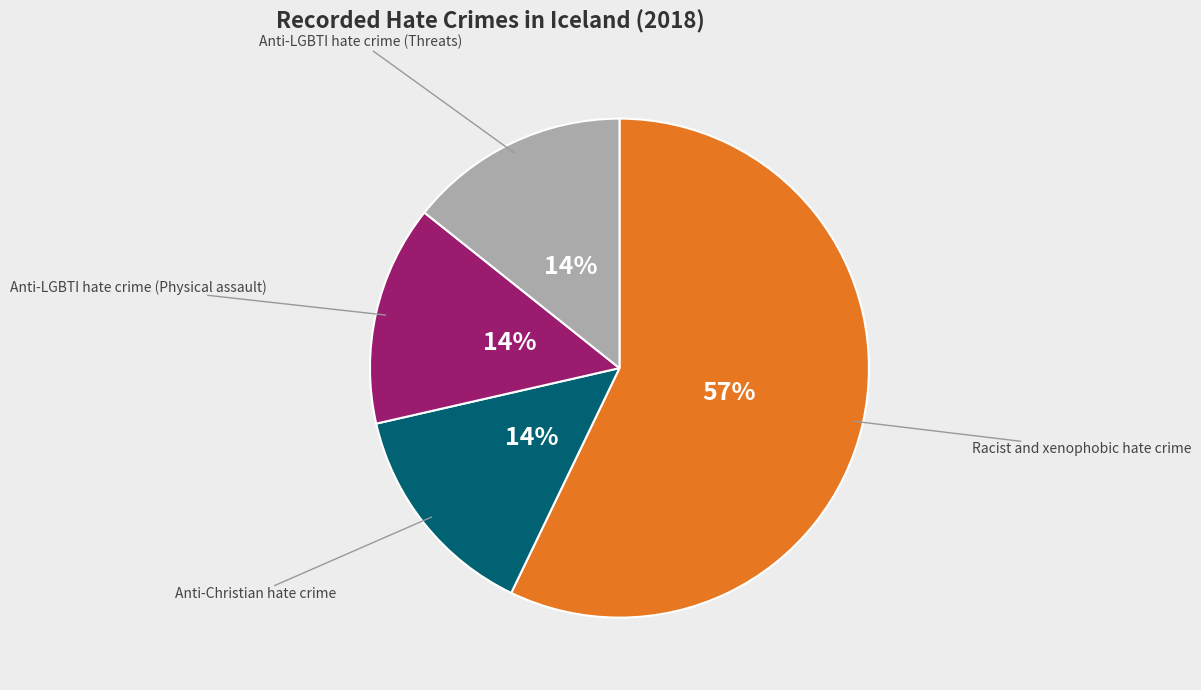

To the nearest percent, what is the average slice percentage?

25%